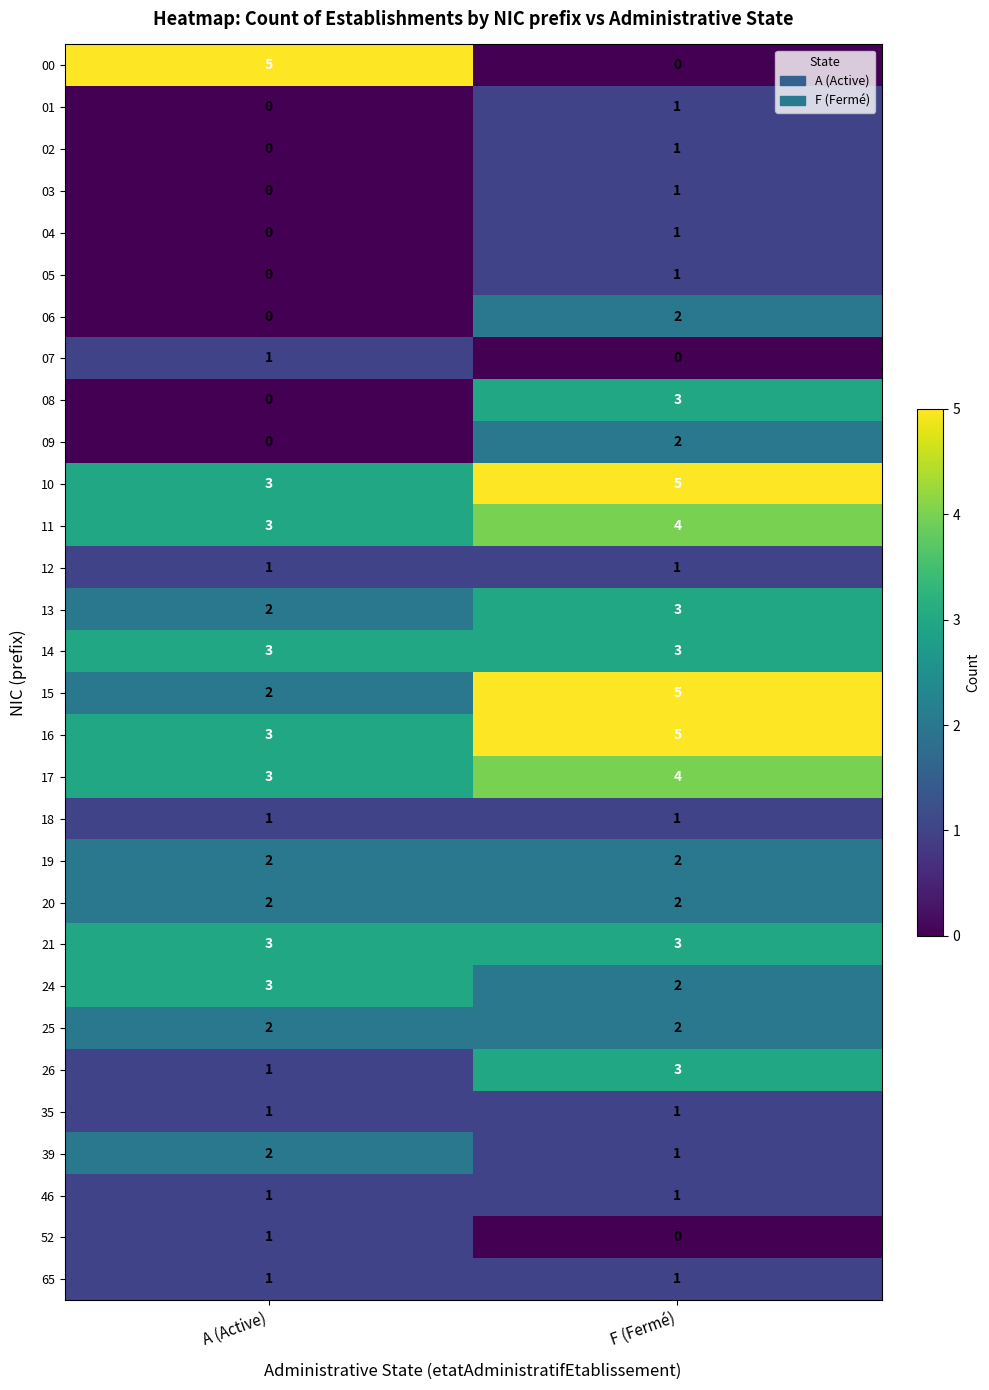

Count the number of categories in the chart.

2